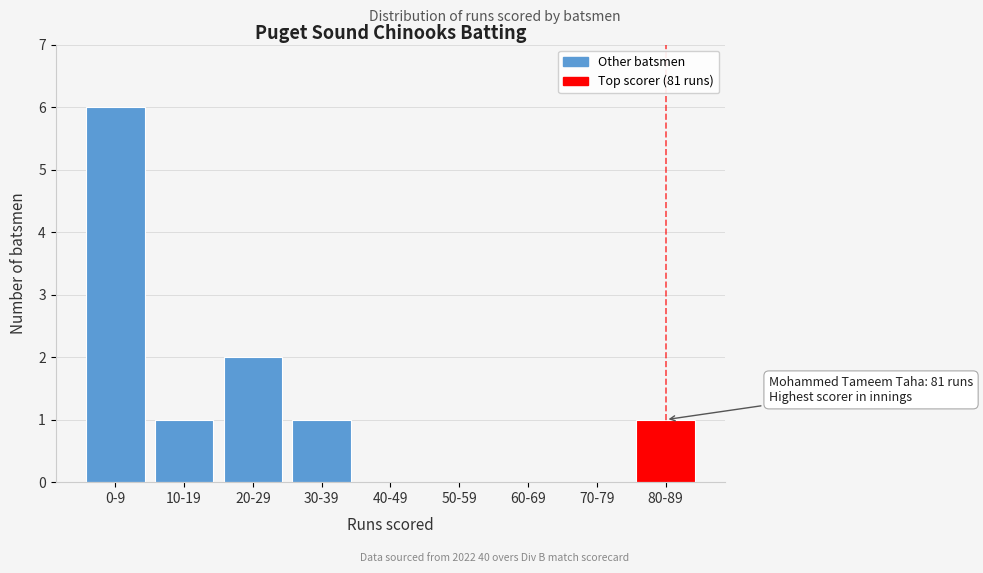

Reading left to right, transcribe all the data shown in this chart.

0-9=6	10-19=1	20-29=2	30-39=1	40-49=0	50-59=0	60-69=0	70-79=0	80-89=1